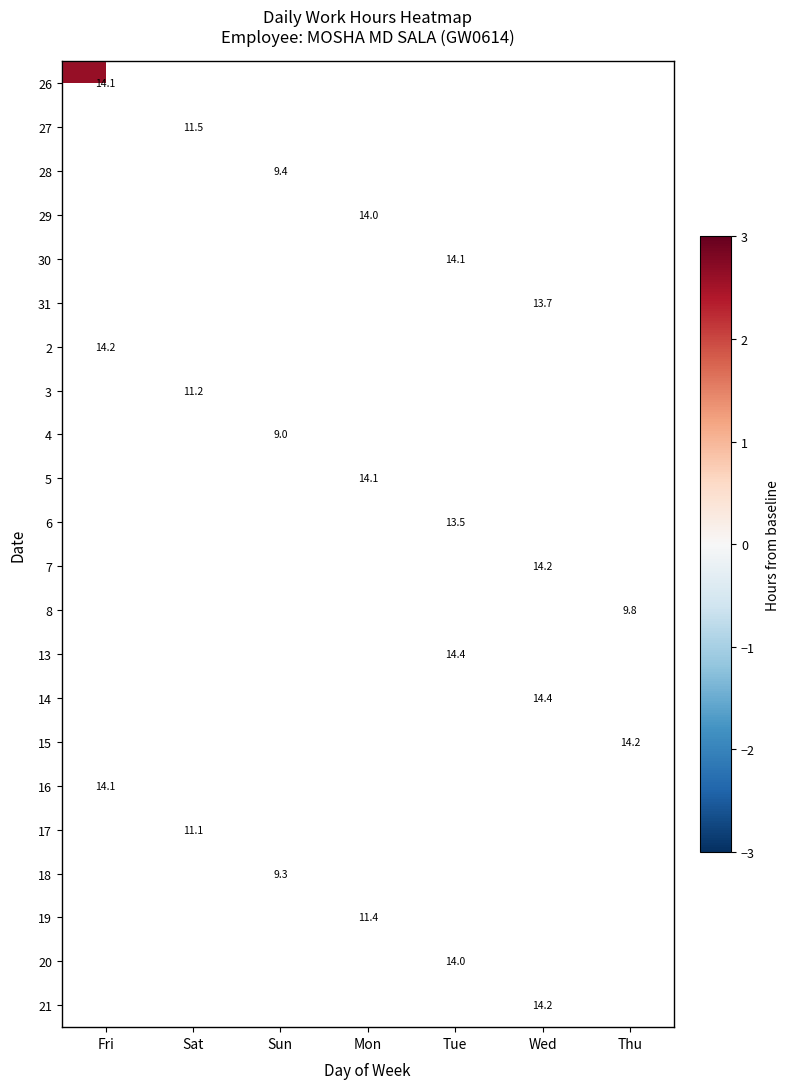

Which category has the highest value across all series?

Tue